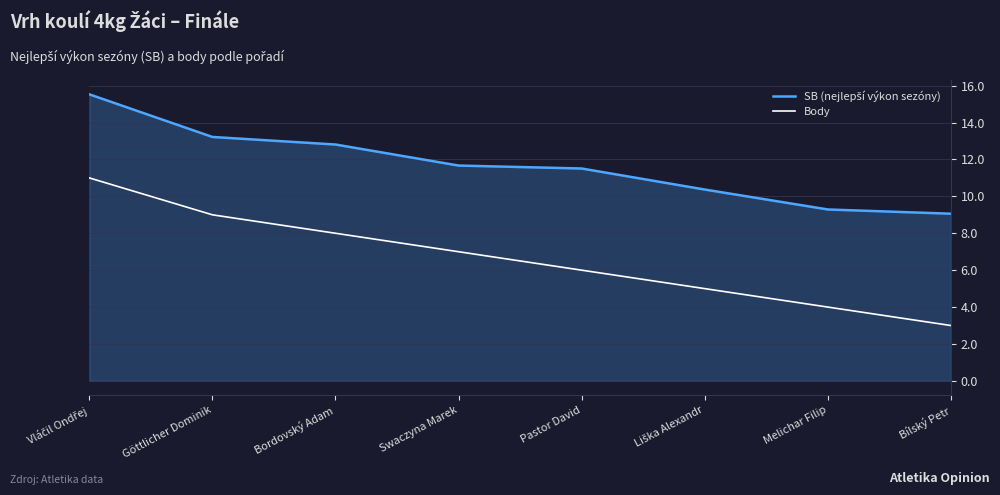

What is the approximate value of Body at Melichar Filip?

4.0